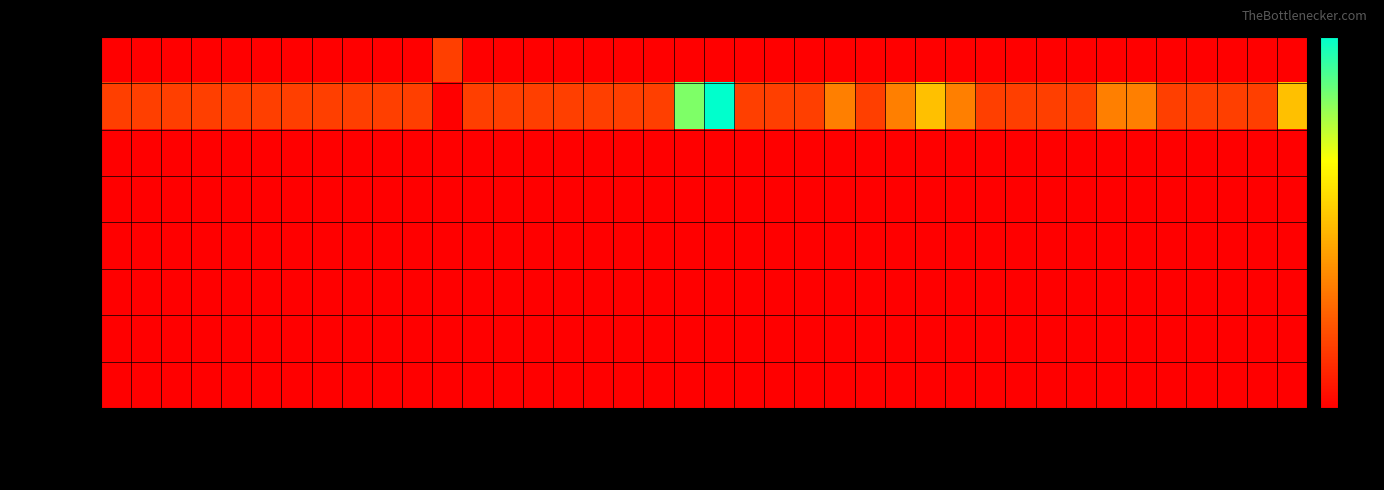

Reading right to left, transcribe all the data shown in this chart.

Google: 2017-12-25=0	2017-12-28=0	2017-12-29=0	2018-01-16=0	2018-01-28=0	2018-01-29=0	2018-01-30=0	2018-02-03=0	2018-02-05=0	2018-02-11=0	2018-02-12=0	2018-02-14=0	2018-02-15=0	2018-02-16=0	2018-02-19=0	2018-02-20=0	2018-02-21=0	2018-02-23=0	2018-02-27=0	2018-03-23=0	2018-04-23=0	2018-04-27=0	2018-05-01=0	2018-05-02=0	2018-05-08=0	2018-05-17=0	2018-05-19=0	2018-05-29=0	2018-06-07=1	2018-06-30=0	2018-08-15=0	2018-08-17=0	2018-09-17=0	2018-11-07=0	2018-11-13=0	2018-11-19=0	2018-11-20=0	2018-11-27=0	2018-11-28=0	2018-11-30=0
Yandex: 2017-12-25=3	2017-12-28=1	2017-12-29=1	2018-01-16=1	2018-01-28=1	2018-01-29=2	2018-01-30=2	2018-02-03=1	2018-02-05=1	2018-02-11=1	2018-02-12=1	2018-02-14=2	2018-02-15=3	2018-02-16=2	2018-02-19=1	2018-02-20=2	2018-02-21=1	2018-02-23=1	2018-02-27=1	2018-03-23=6	2018-04-23=5	2018-04-27=1	2018-05-01=1	2018-05-02=1	2018-05-08=1	2018-05-17=1	2018-05-19=1	2018-05-29=1	2018-06-07=0	2018-06-30=1	2018-08-15=1	2018-08-17=1	2018-09-17=1	2018-11-07=1	2018-11-13=1	2018-11-19=1	2018-11-20=1	2018-11-27=1	2018-11-28=1	2018-11-30=1
Rambler: 2017-12-25=0	2017-12-28=0	2017-12-29=0	2018-01-16=0	2018-01-28=0	2018-01-29=0	2018-01-30=0	2018-02-03=0	2018-02-05=0	2018-02-11=0	2018-02-12=0	2018-02-14=0	2018-02-15=0	2018-02-16=0	2018-02-19=0	2018-02-20=0	2018-02-21=0	2018-02-23=0	2018-02-27=0	2018-03-23=0	2018-04-23=0	2018-04-27=0	2018-05-01=0	2018-05-02=0	2018-05-08=0	2018-05-17=0	2018-05-19=0	2018-05-29=0	2018-06-07=0	2018-06-30=0	2018-08-15=0	2018-08-17=0	2018-09-17=0	2018-11-07=0	2018-11-13=0	2018-11-19=0	2018-11-20=0	2018-11-27=0	2018-11-28=0	2018-11-30=0
Bing.com: 2017-12-25=0	2017-12-28=0	2017-12-29=0	2018-01-16=0	2018-01-28=0	2018-01-29=0	2018-01-30=0	2018-02-03=0	2018-02-05=0	2018-02-11=0	2018-02-12=0	2018-02-14=0	2018-02-15=0	2018-02-16=0	2018-02-19=0	2018-02-20=0	2018-02-21=0	2018-02-23=0	2018-02-27=0	2018-03-23=0	2018-04-23=0	2018-04-27=0	2018-05-01=0	2018-05-02=0	2018-05-08=0	2018-05-17=0	2018-05-19=0	2018-05-29=0	2018-06-07=0	2018-06-30=0	2018-08-15=0	2018-08-17=0	2018-09-17=0	2018-11-07=0	2018-11-13=0	2018-11-19=0	2018-11-20=0	2018-11-27=0	2018-11-28=0	2018-11-30=0
Mail.ru: 2017-12-25=0	2017-12-28=0	2017-12-29=0	2018-01-16=0	2018-01-28=0	2018-01-29=0	2018-01-30=0	2018-02-03=0	2018-02-05=0	2018-02-11=0	2018-02-12=0	2018-02-14=0	2018-02-15=0	2018-02-16=0	2018-02-19=0	2018-02-20=0	2018-02-21=0	2018-02-23=0	2018-02-27=0	2018-03-23=0	2018-04-23=0	2018-04-27=0	2018-05-01=0	2018-05-02=0	2018-05-08=0	2018-05-17=0	2018-05-19=0	2018-05-29=0	2018-06-07=0	2018-06-30=0	2018-08-15=0	2018-08-17=0	2018-09-17=0	2018-11-07=0	2018-11-13=0	2018-11-19=0	2018-11-20=0	2018-11-27=0	2018-11-28=0	2018-11-30=0
Yahoo!: 2017-12-25=0	2017-12-28=0	2017-12-29=0	2018-01-16=0	2018-01-28=0	2018-01-29=0	2018-01-30=0	2018-02-03=0	2018-02-05=0	2018-02-11=0	2018-02-12=0	2018-02-14=0	2018-02-15=0	2018-02-16=0	2018-02-19=0	2018-02-20=0	2018-02-21=0	2018-02-23=0	2018-02-27=0	2018-03-23=0	2018-04-23=0	2018-04-27=0	2018-05-01=0	2018-05-02=0	2018-05-08=0	2018-05-17=0	2018-05-19=0	2018-05-29=0	2018-06-07=0	2018-06-30=0	2018-08-15=0	2018-08-17=0	2018-09-17=0	2018-11-07=0	2018-11-13=0	2018-11-19=0	2018-11-20=0	2018-11-27=0	2018-11-28=0	2018-11-30=0
Google-Img: 2017-12-25=0	2017-12-28=0	2017-12-29=0	2018-01-16=0	2018-01-28=0	2018-01-29=0	2018-01-30=0	2018-02-03=0	2018-02-05=0	2018-02-11=0	2018-02-12=0	2018-02-14=0	2018-02-15=0	2018-02-16=0	2018-02-19=0	2018-02-20=0	2018-02-21=0	2018-02-23=0	2018-02-27=0	2018-03-23=0	2018-04-23=0	2018-04-27=0	2018-05-01=0	2018-05-02=0	2018-05-08=0	2018-05-17=0	2018-05-19=0	2018-05-29=0	2018-06-07=0	2018-06-30=0	2018-08-15=0	2018-08-17=0	2018-09-17=0	2018-11-07=0	2018-11-13=0	2018-11-19=0	2018-11-20=0	2018-11-27=0	2018-11-28=0	2018-11-30=0
Yandex-Img: 2017-12-25=0	2017-12-28=0	2017-12-29=0	2018-01-16=0	2018-01-28=0	2018-01-29=0	2018-01-30=0	2018-02-03=0	2018-02-05=0	2018-02-11=0	2018-02-12=0	2018-02-14=0	2018-02-15=0	2018-02-16=0	2018-02-19=0	2018-02-20=0	2018-02-21=0	2018-02-23=0	2018-02-27=0	2018-03-23=0	2018-04-23=0	2018-04-27=0	2018-05-01=0	2018-05-02=0	2018-05-08=0	2018-05-17=0	2018-05-19=0	2018-05-29=0	2018-06-07=0	2018-06-30=0	2018-08-15=0	2018-08-17=0	2018-09-17=0	2018-11-07=0	2018-11-13=0	2018-11-19=0	2018-11-20=0	2018-11-27=0	2018-11-28=0	2018-11-30=0